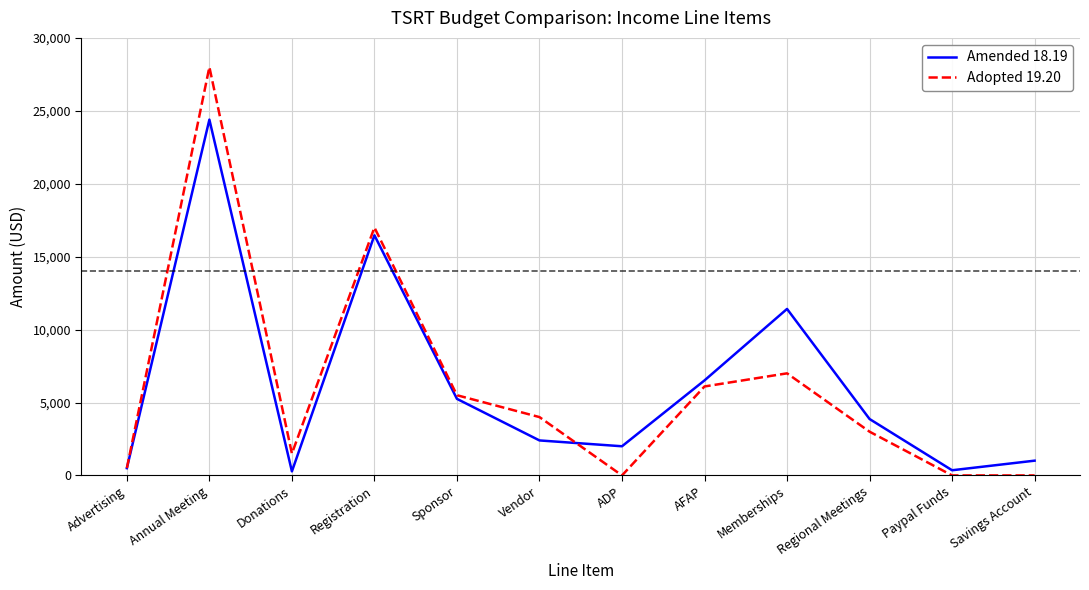

What is the total value across all series at Sponsor?

10750.0